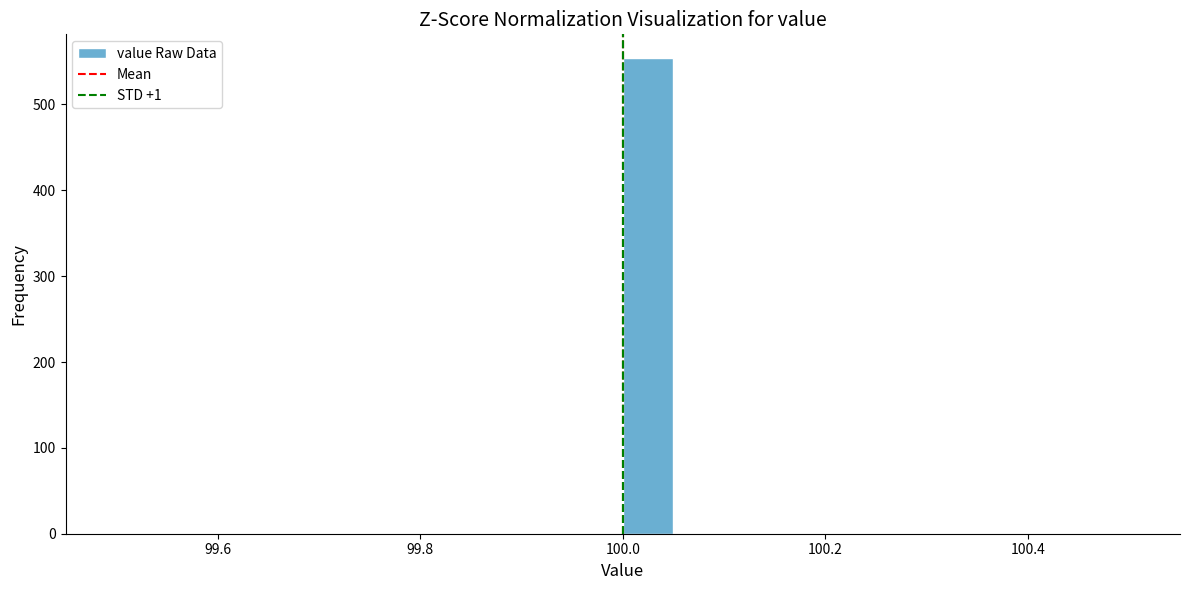

Around what value on the x-axis is the tallest bar? Give the approximate position of its centre, as read against the axis.

100.02